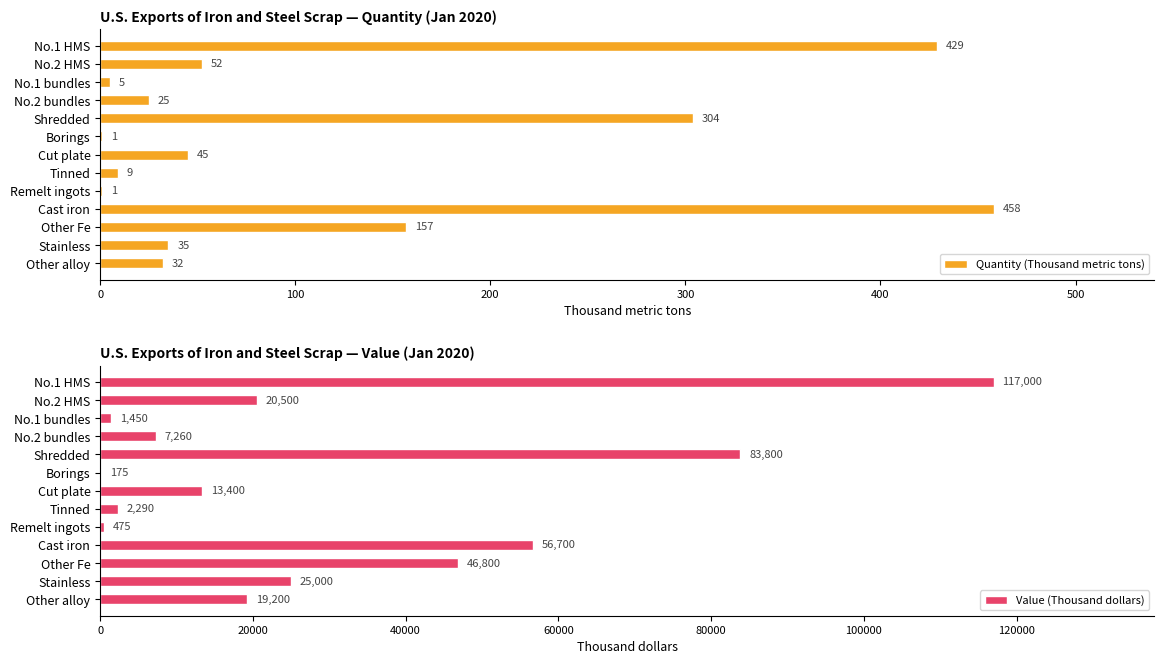

List the series in order of their peak value, lowest first.

Quantity (Thousand metric tons), Value (Thousand dollars)